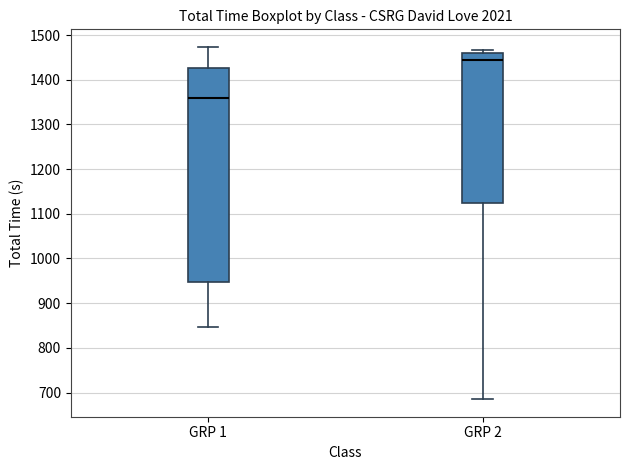

Where does the lower whisker of the box for GRP 2 end on the y-axis? The values are not printed on the chart, so give them approximately, as read against the axis.

690